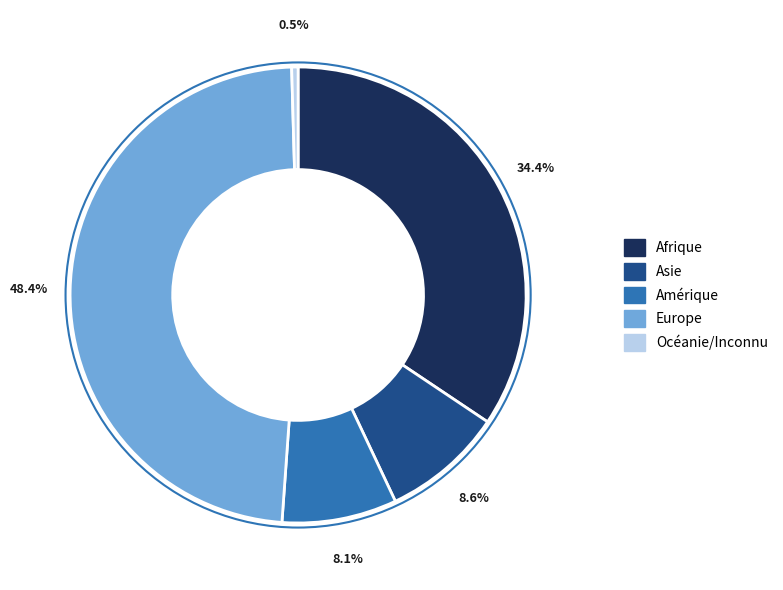

Is it true that Amérique is 22% of the pie?

False